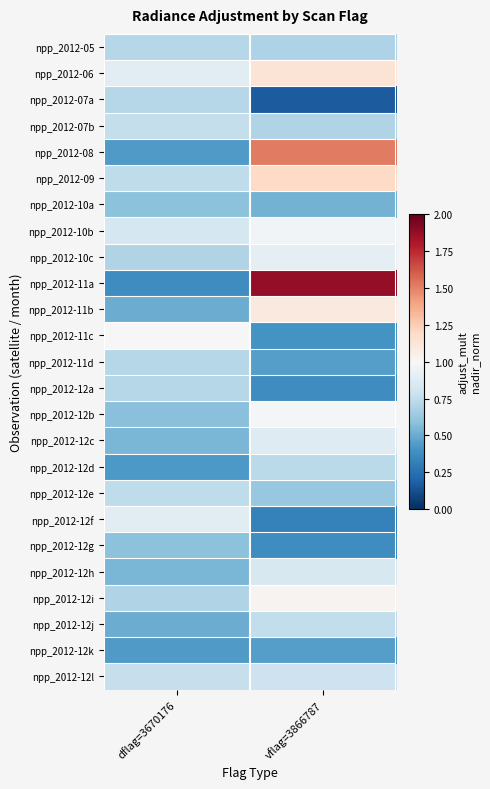

Which series has the largest range (max minus min)?

npp_2012-11a